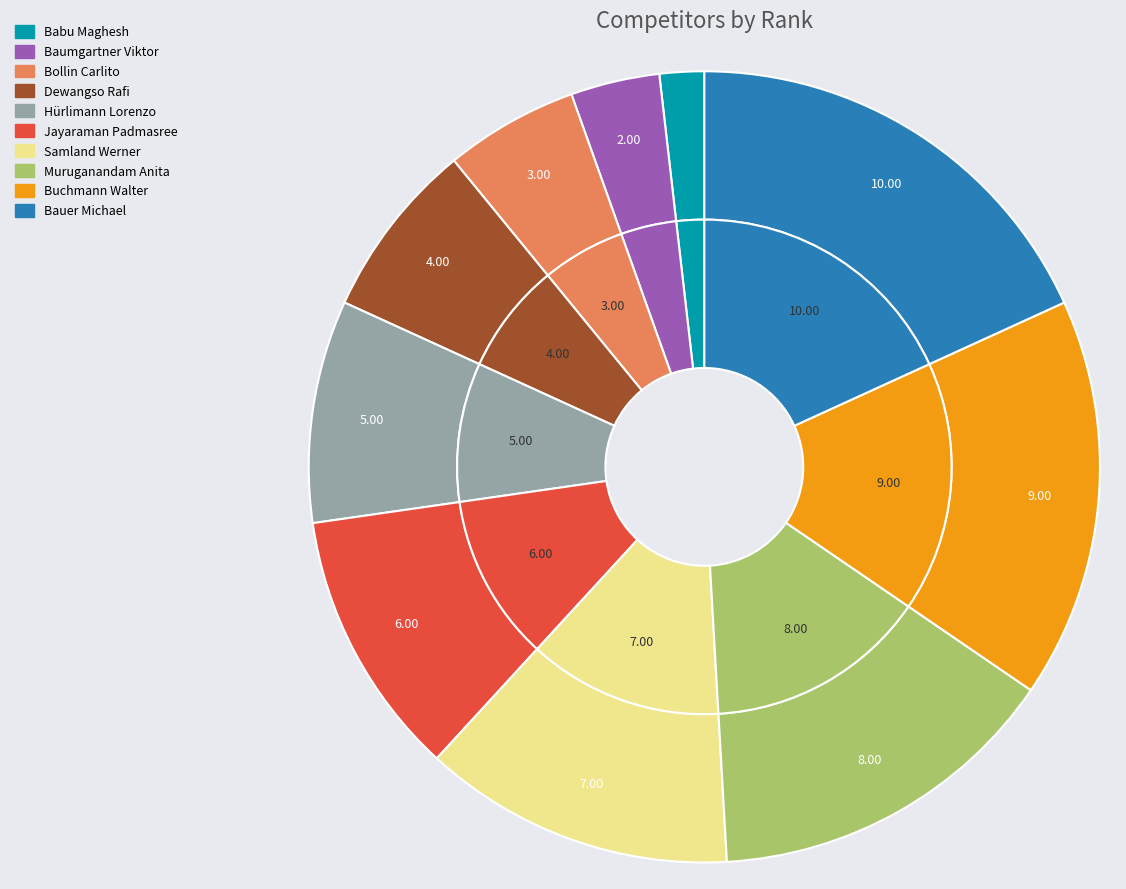

How many slices are in this pie chart?

10